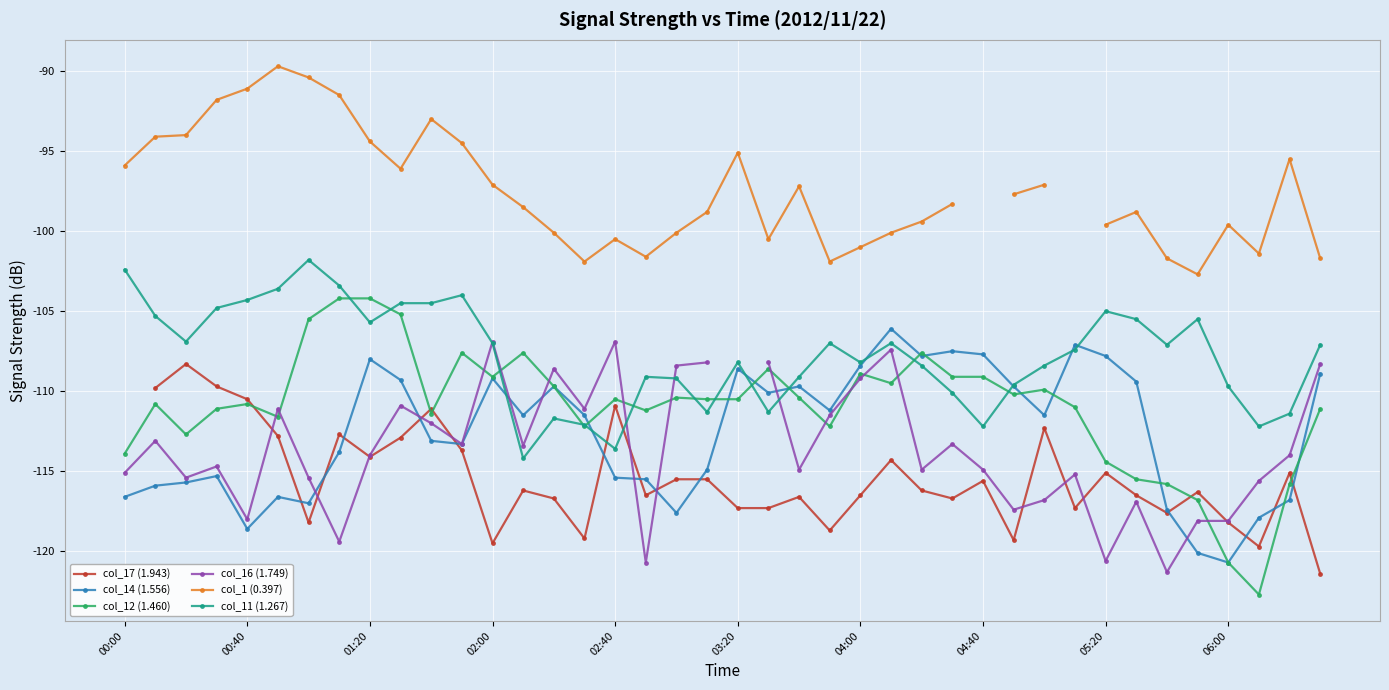

True or false: col_11 (1.267) has more than 1 interior local peaks.

True